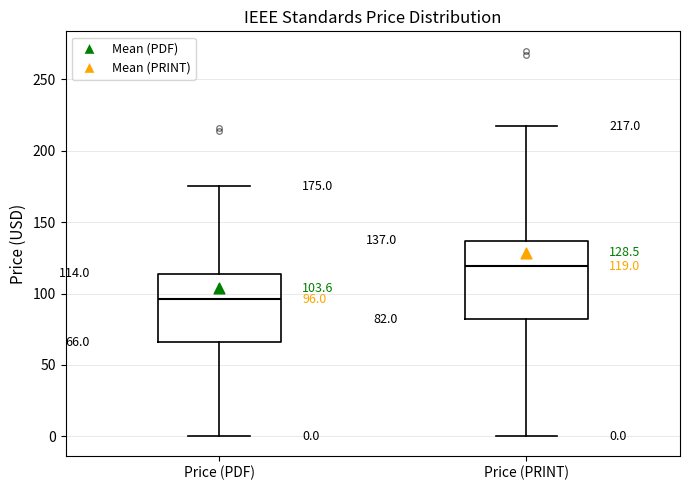

Which box has the highest median line?

Price (PRINT)